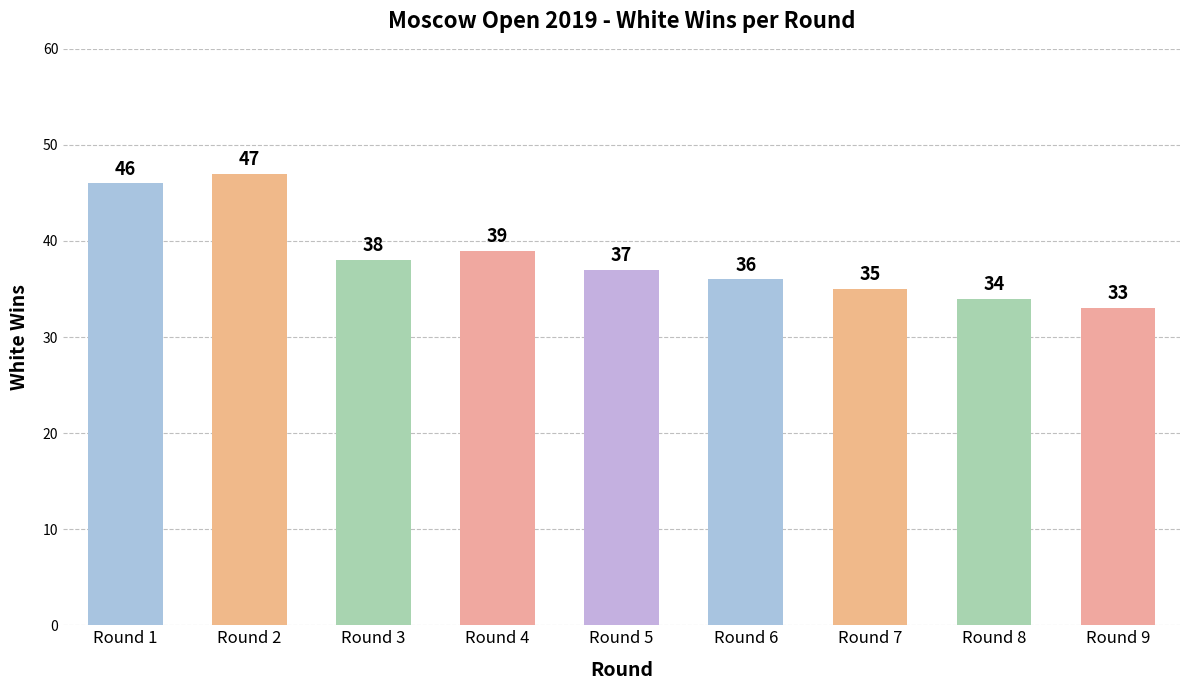

Between Round 5 and Round 8, which is larger?

Round 5